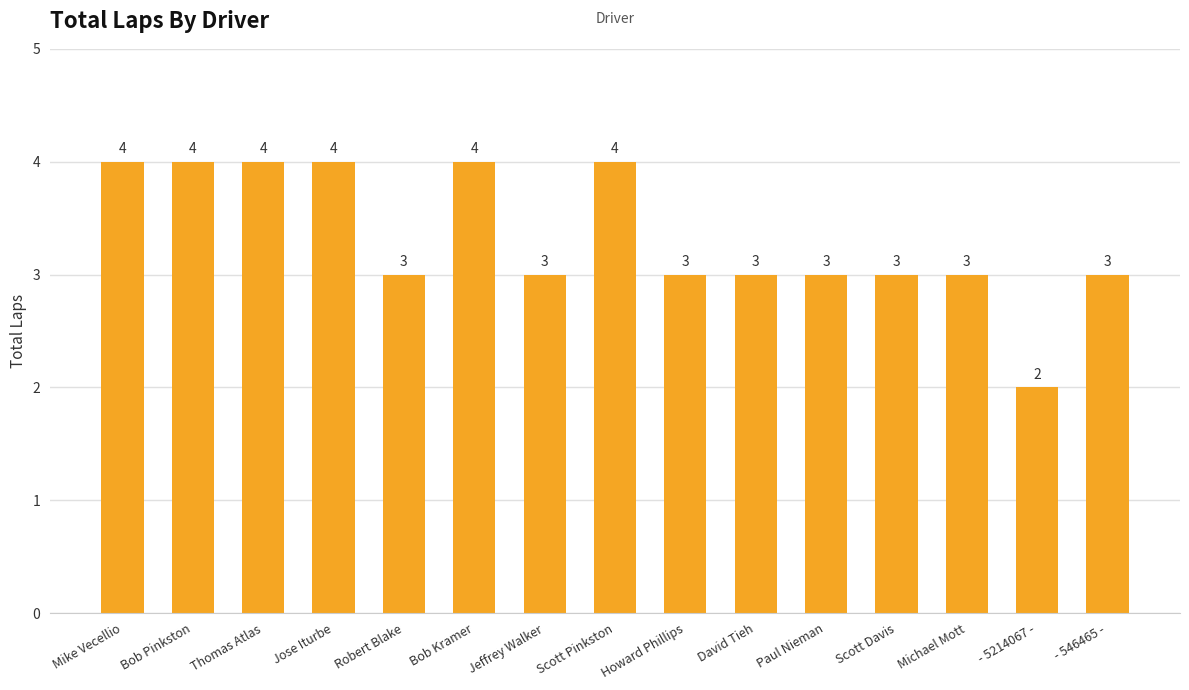

Where does the data first go above 3?

Mike Vecellio